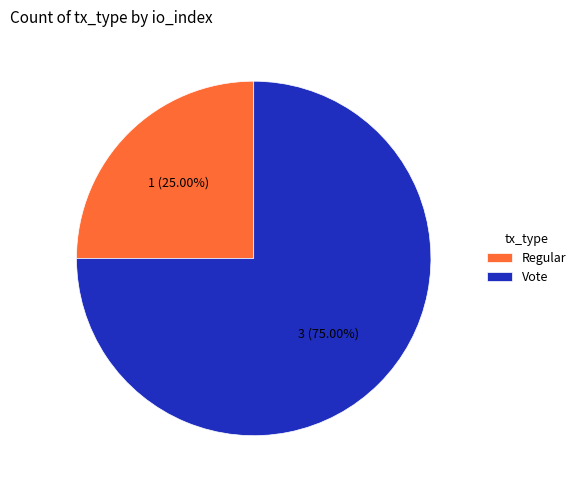

Count the number of slices in the pie.

2